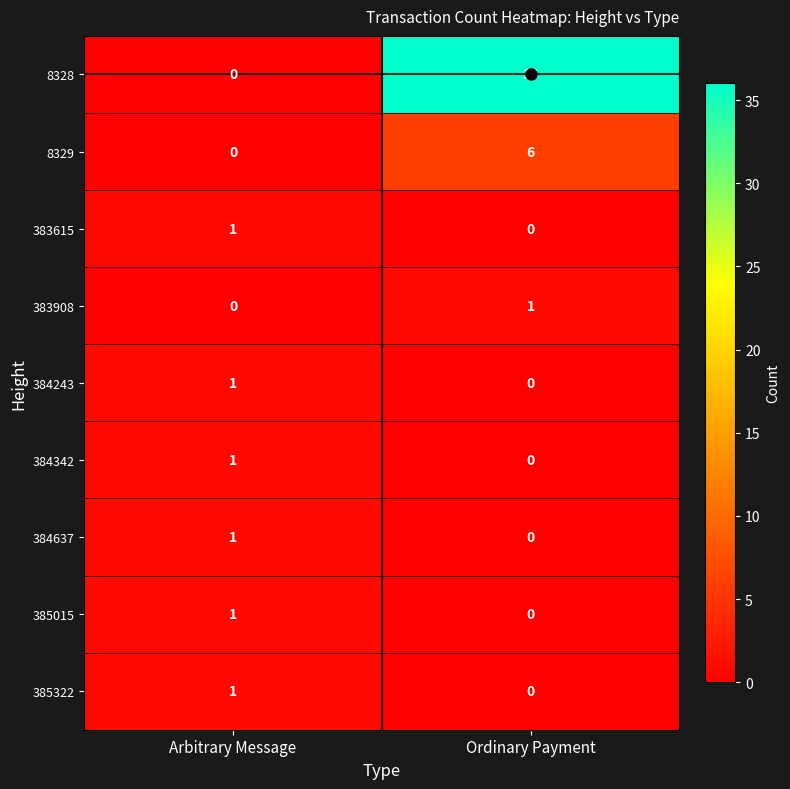

Rank the categories by 384243 value from lowest to highest.

Ordinary Payment, Arbitrary Message